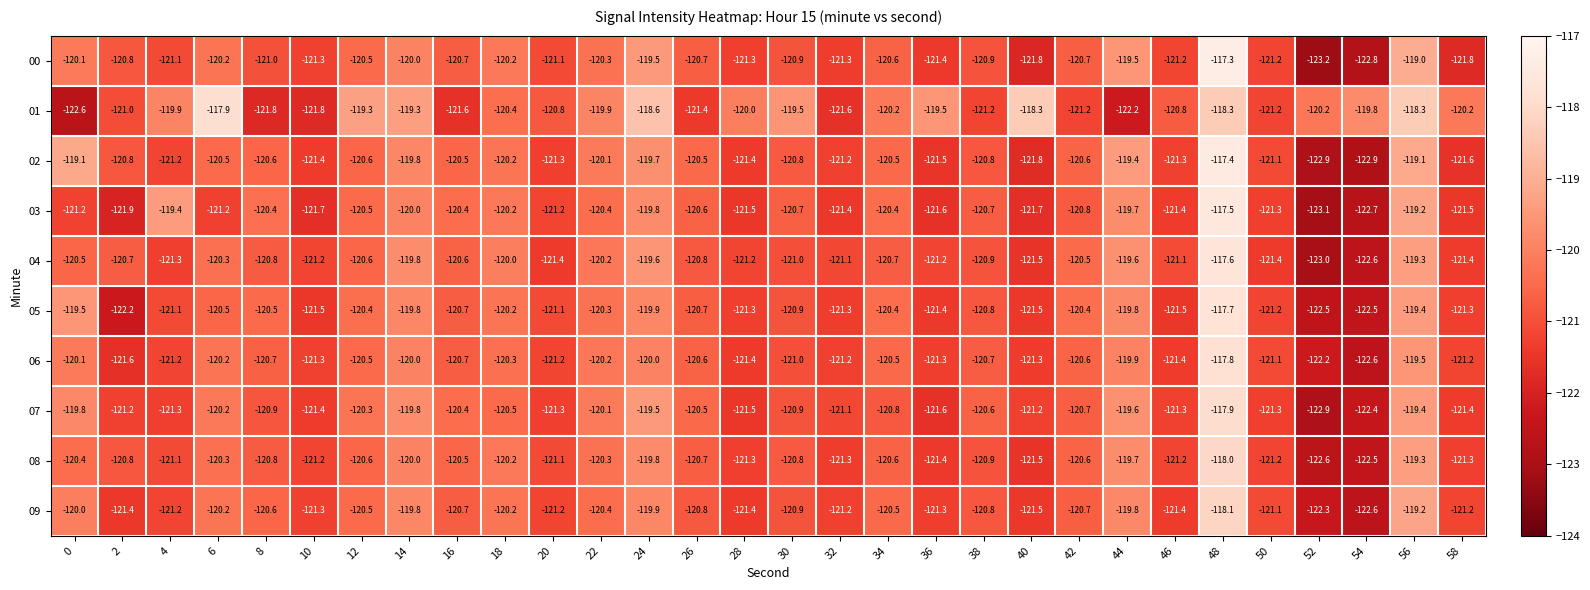

At which category does the chart reach its minimum across all series?

52